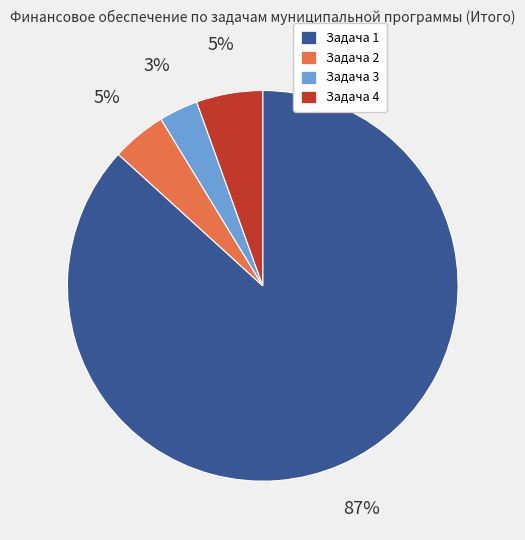

What percentage is the Задача 4 slice, to the nearest percent?

5%